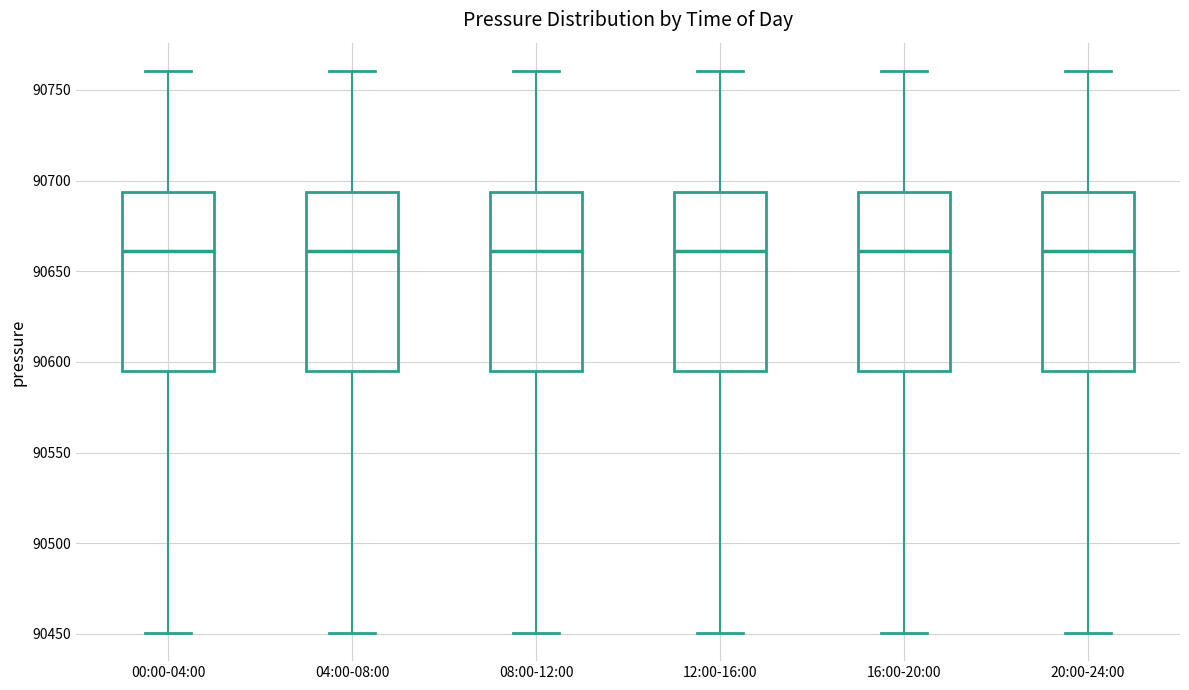

Reading left to right, read every box against the y-axis: the position of its median line, the range the box covers, and the ends of its whiskers. The values are not printed on the chart, so give them approximately, as read against the axis.

00:00-04:00: median 90660, box 90595 to 90695, whiskers 90450 to 90760
04:00-08:00: median 90660, box 90595 to 90695, whiskers 90450 to 90760
08:00-12:00: median 90660, box 90595 to 90695, whiskers 90450 to 90760
12:00-16:00: median 90660, box 90595 to 90695, whiskers 90450 to 90760
16:00-20:00: median 90660, box 90595 to 90695, whiskers 90450 to 90760
20:00-24:00: median 90660, box 90595 to 90695, whiskers 90450 to 90760